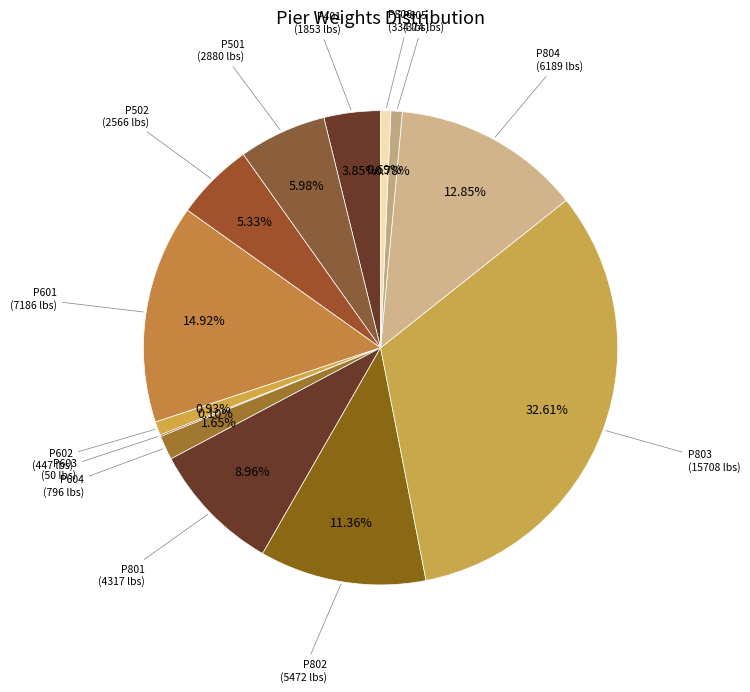

Do P602 and P802 together represent more than half of the pie?

No